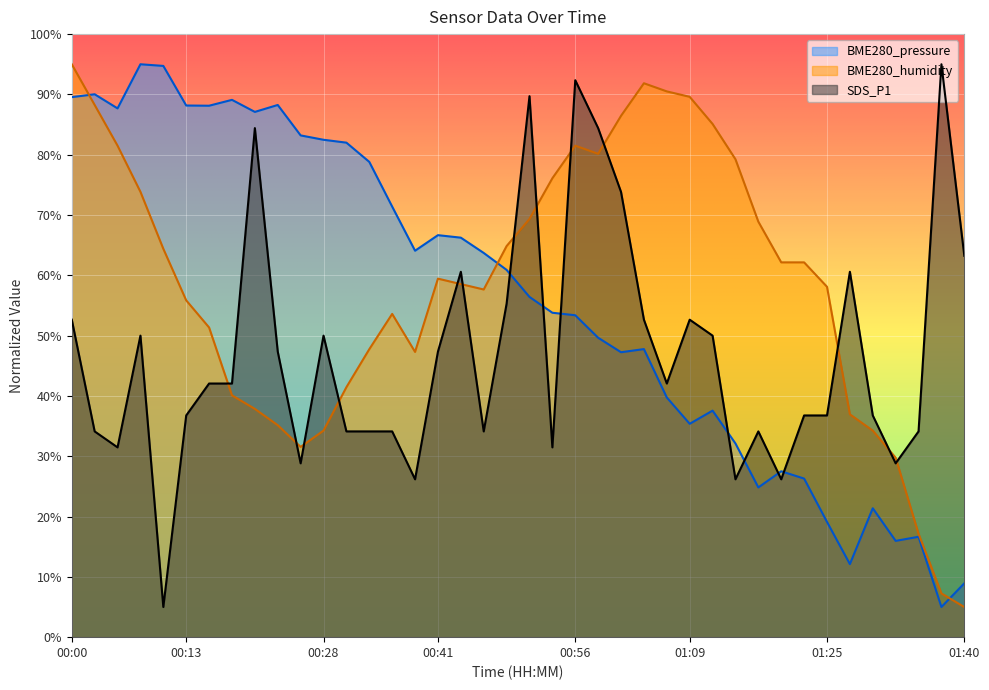

The SDS_P1 series shows 28.8 at 00:25. True or false?

True